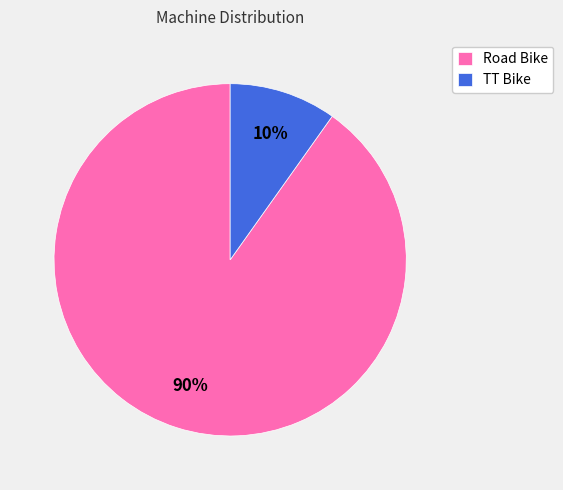

To the nearest percent, what is the combined percentage of TT Bike and Road Bike?

100%